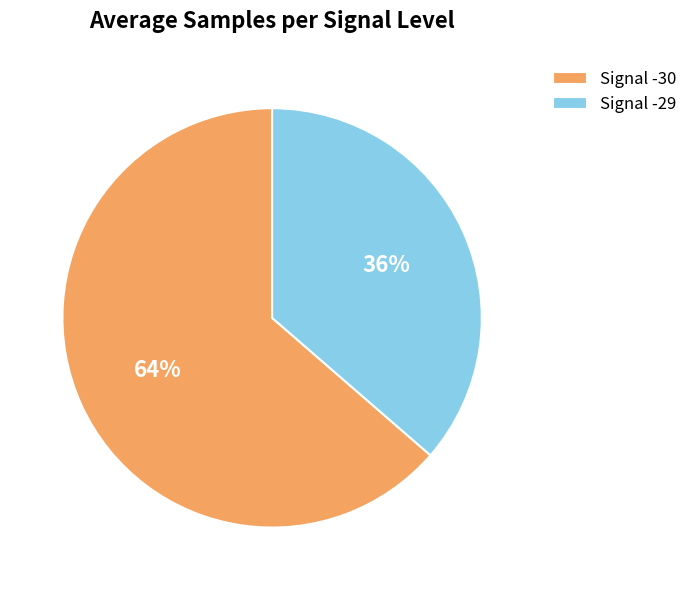

Do Signal -29 and Signal -30 together represent more than half of the pie?

Yes